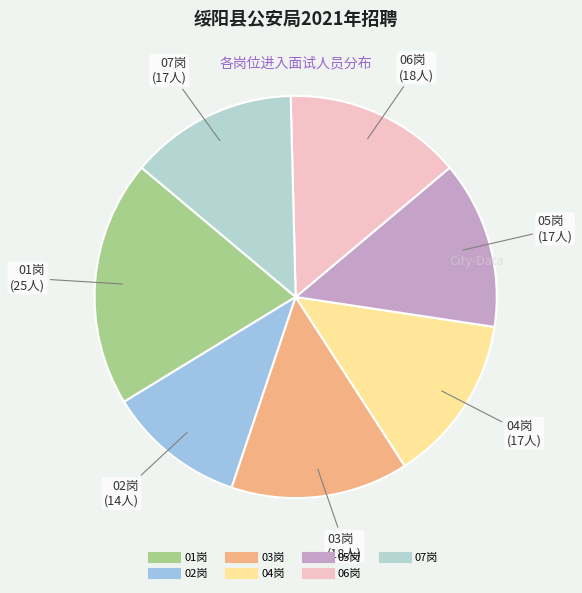

Does 05岗 account for over 50% of the chart?

No